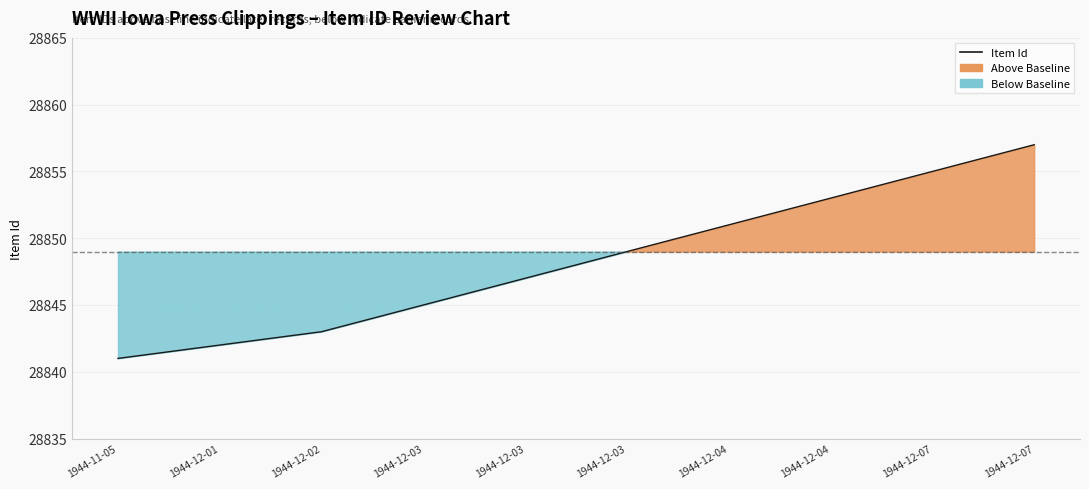

Which has a higher value, 1944-12-03 or 1944-12-03?

1944-12-03